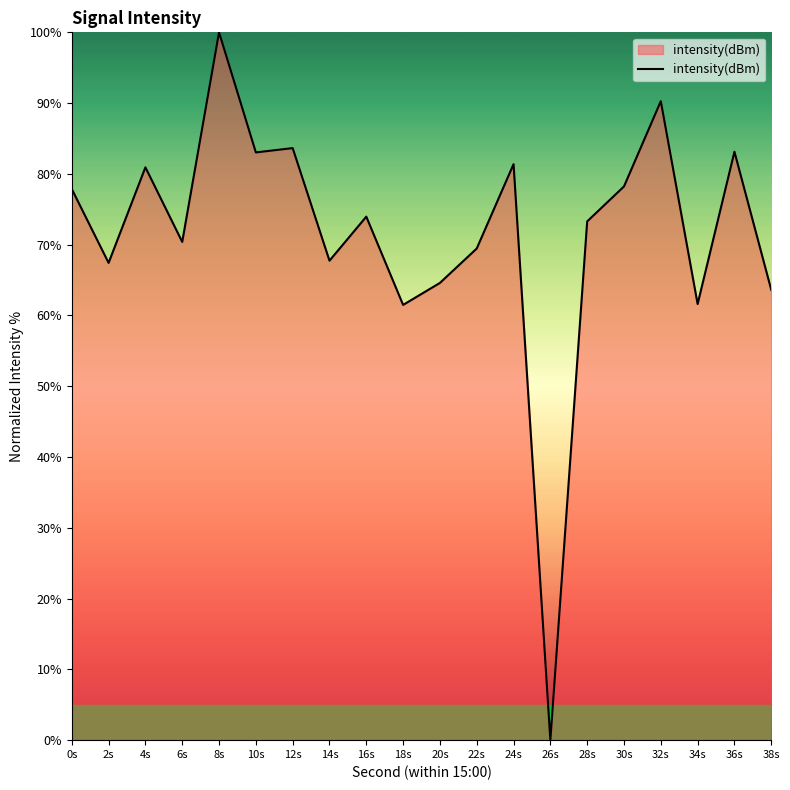

What is the ratio of the value at 0s to the value at 2s?

1.2